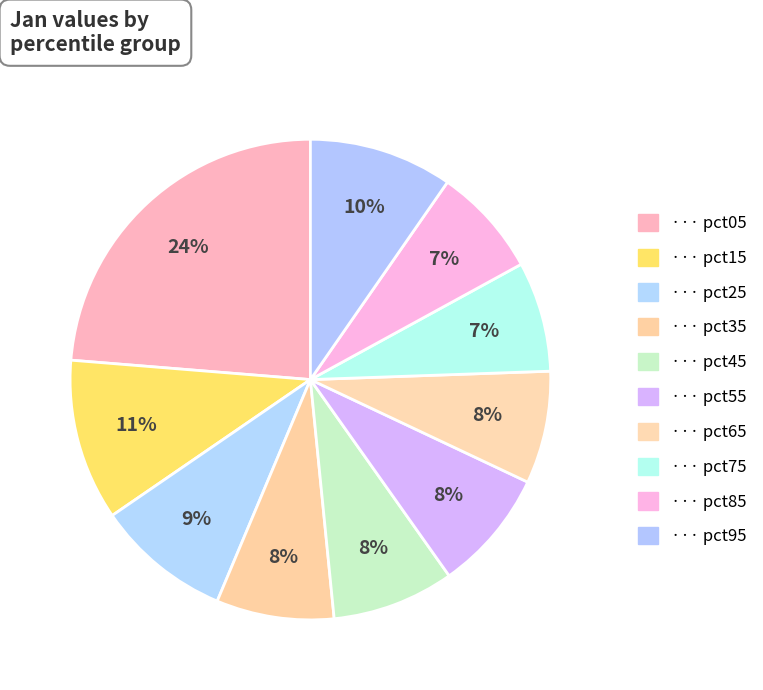

How many slices are in this pie chart?

10